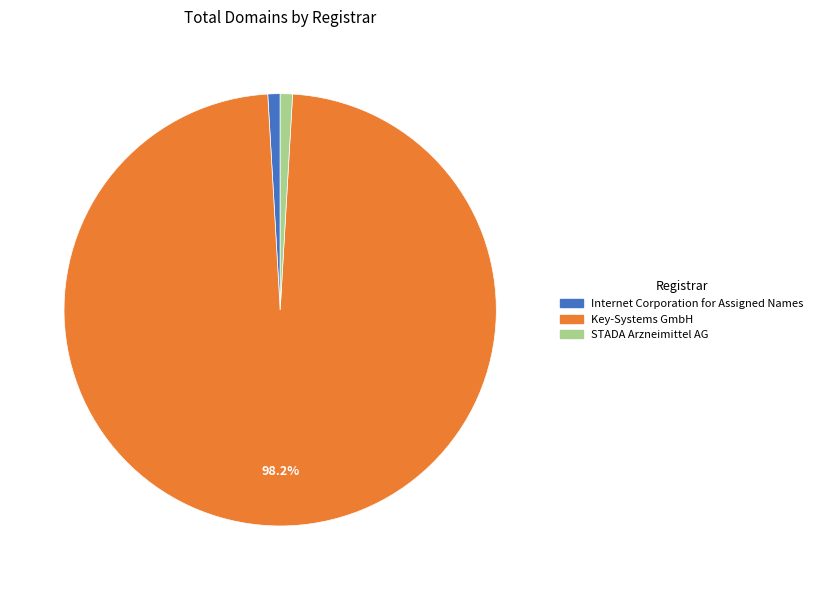

Is it true that Key-Systems GmbH is 89% of the pie?

False